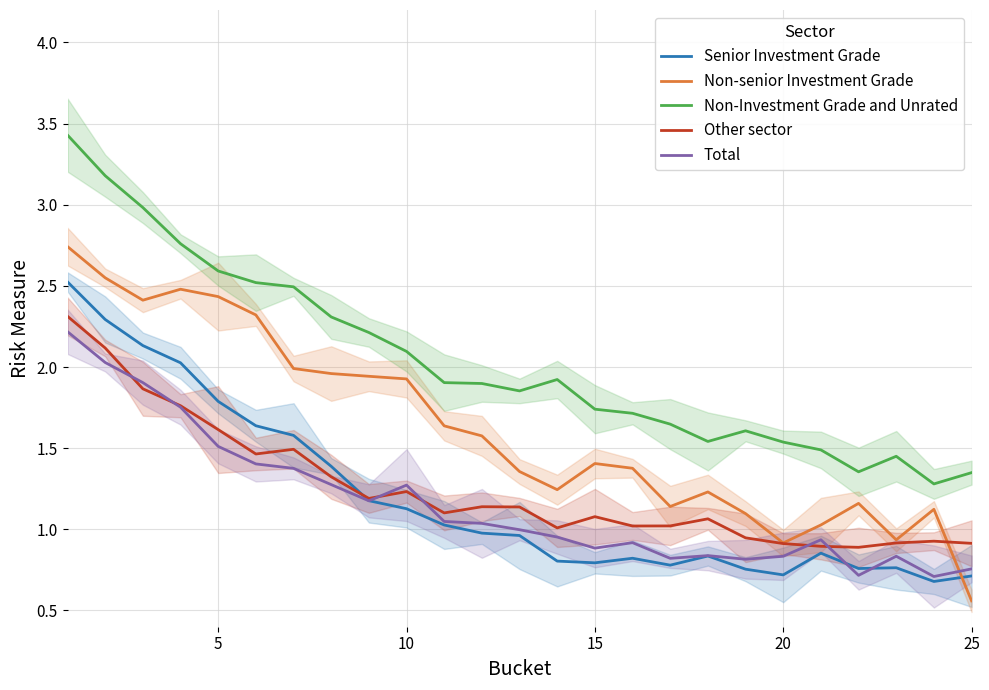

True or false: Senior Investment Grade and Non-Investment Grade and Unrated cross at least once.

False